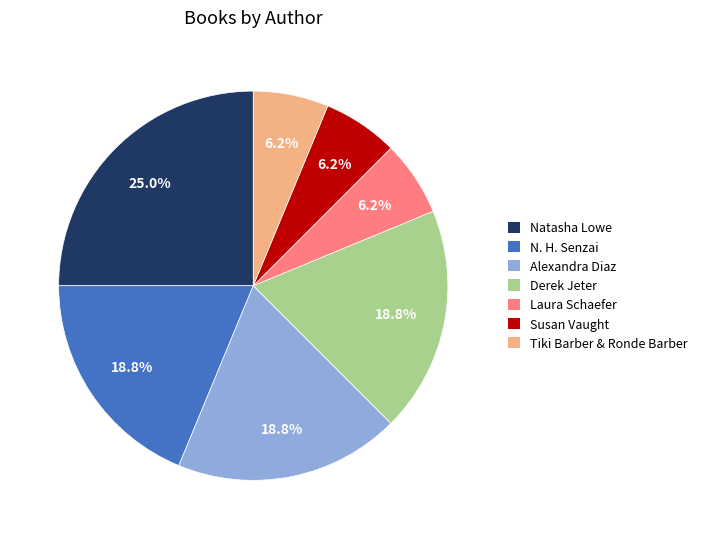

Approximately how many times larger is the value at N. H. Senzai compared to Susan Vaught?

3.0